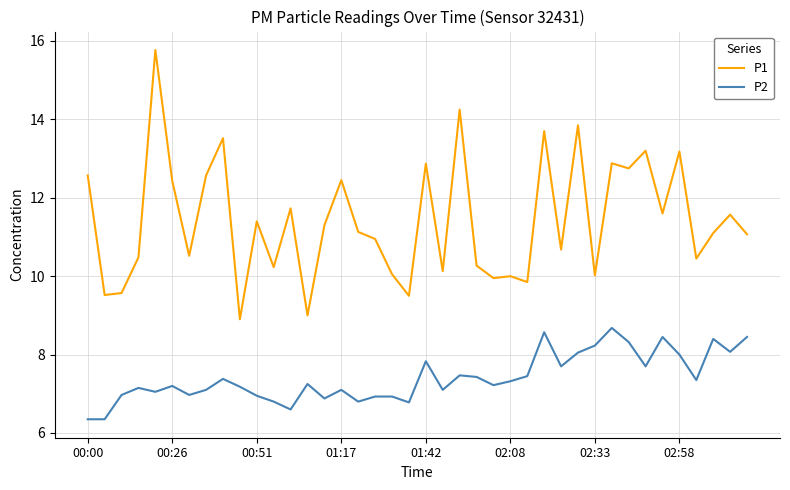

What is the difference between the maximum and minimum values in the P1 series?

6.9